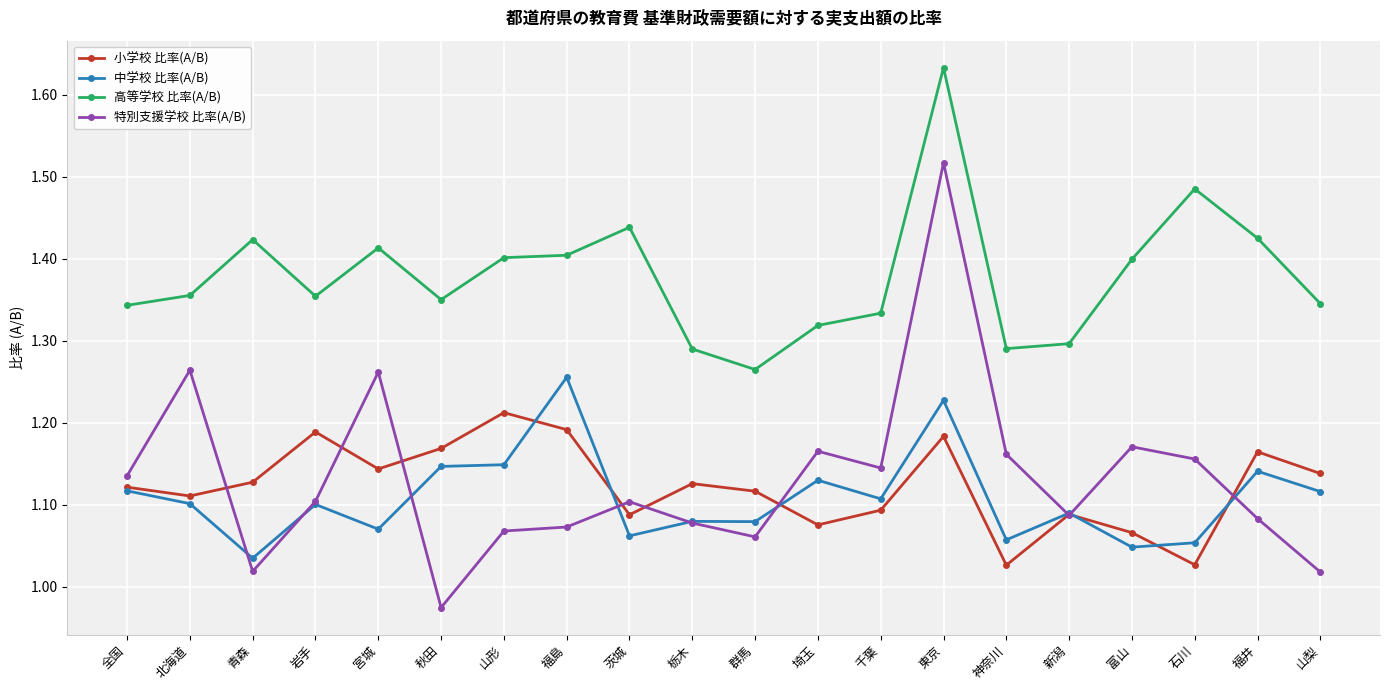

What is the sum of the 特別支援学校 比率(A/B) values at 群馬 and 福島?

2.1